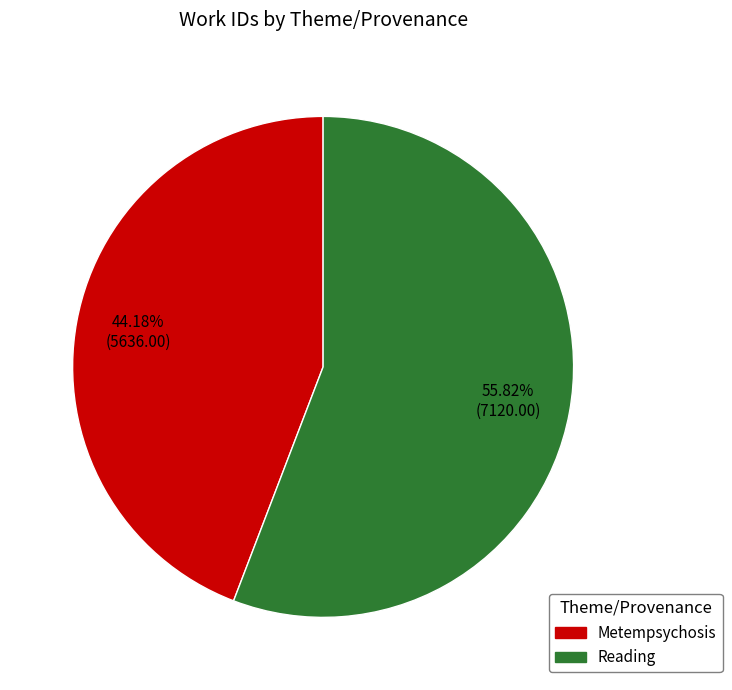

What percentage is the Metempsychosis slice, to the nearest percent?

44%